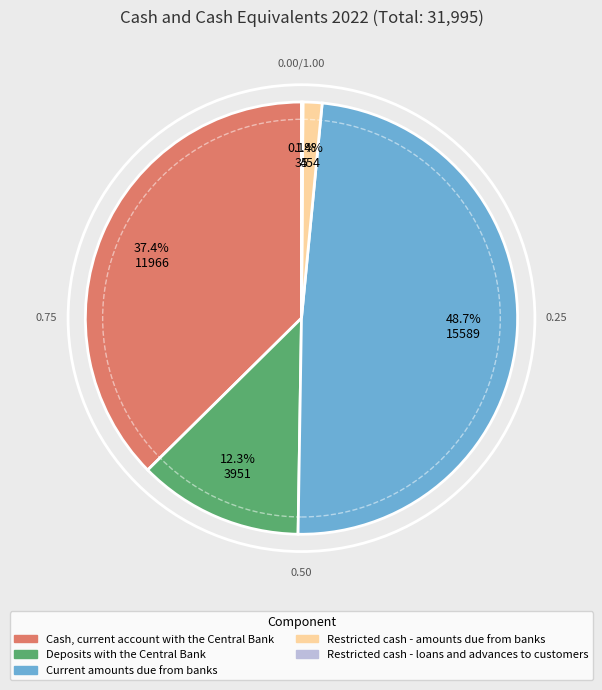

Is there a majority slice in this chart?

No